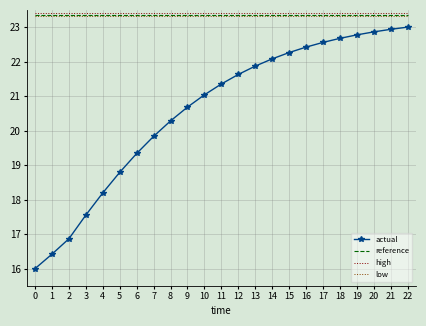

True or false: high and low cross at least once.

False